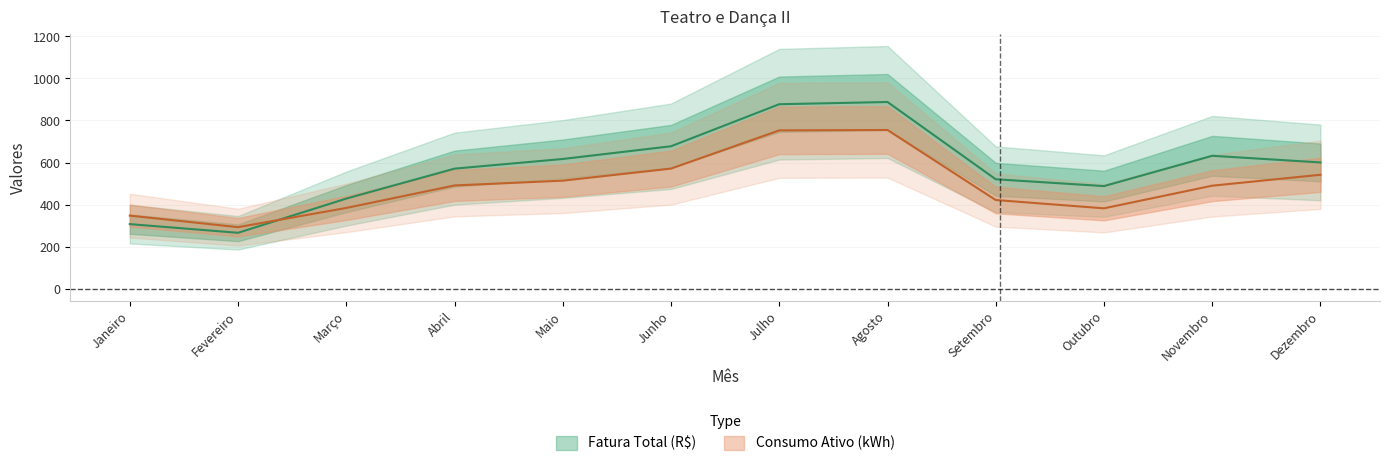

What is the value of the Consumo Ativo (kWh) point at the 4th from the left?

491.0